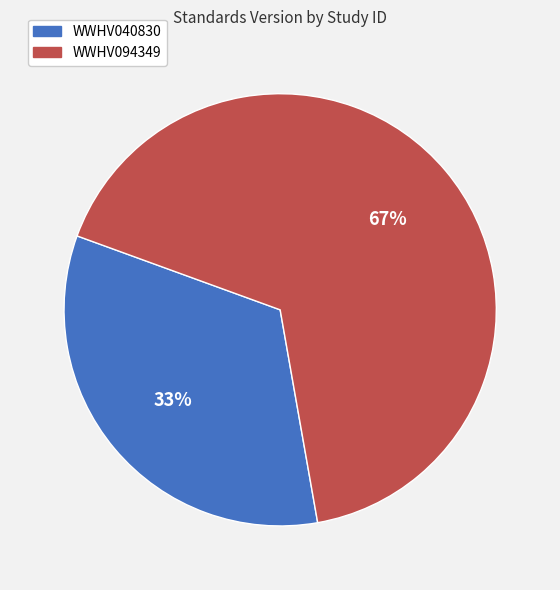

Which has a higher value, WWHV094349 or WWHV040830?

WWHV094349